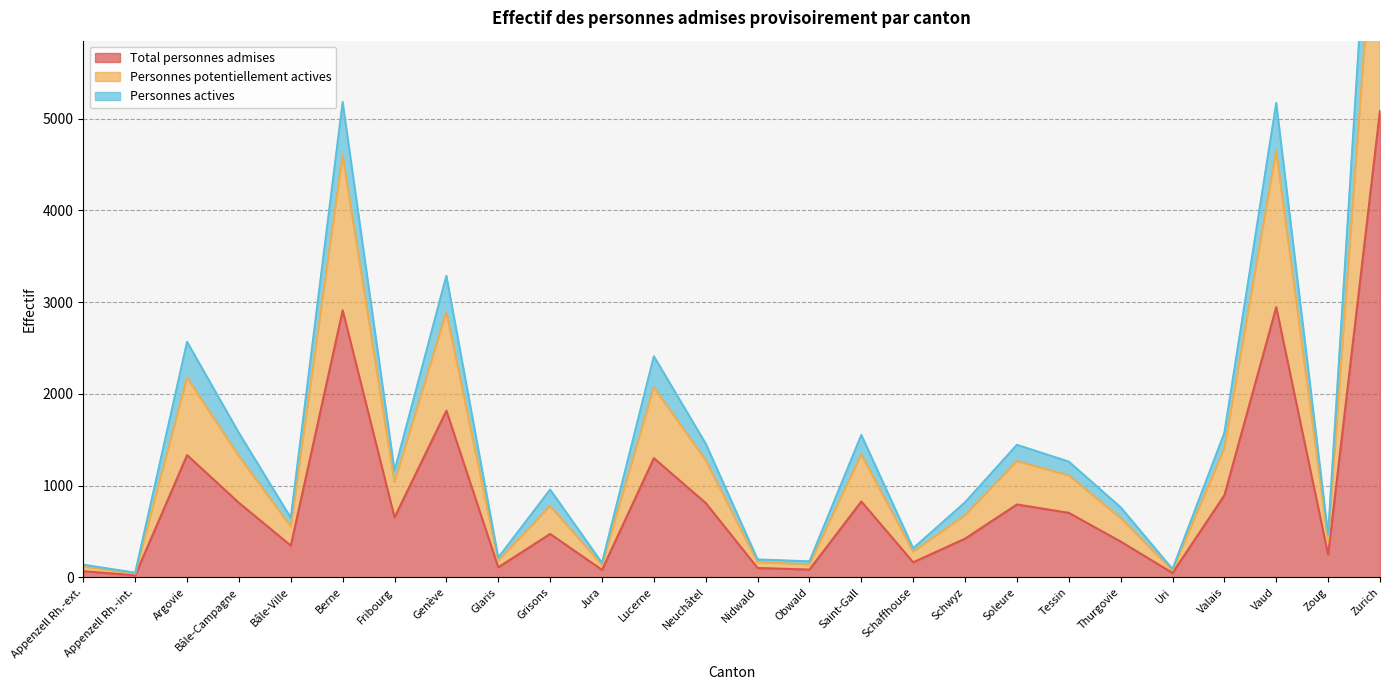

Which series has the largest total across all categories?

Personnes actives